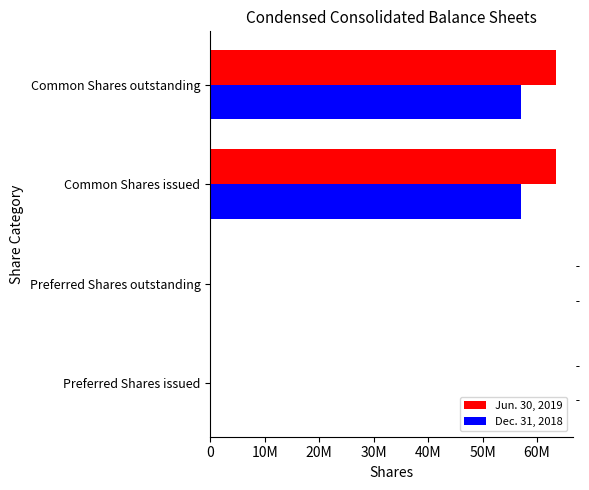

What are all the series names shown in the legend?

Jun. 30, 2019, Dec. 31, 2018